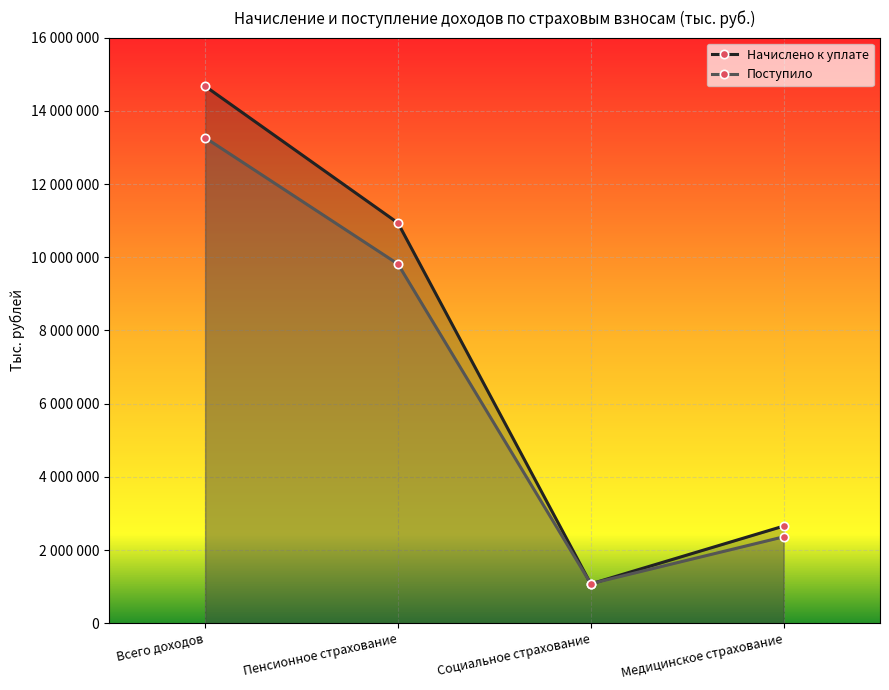

What is the approximate value of Поступило at Пенсионное страхование, to the nearest 50?

9816450